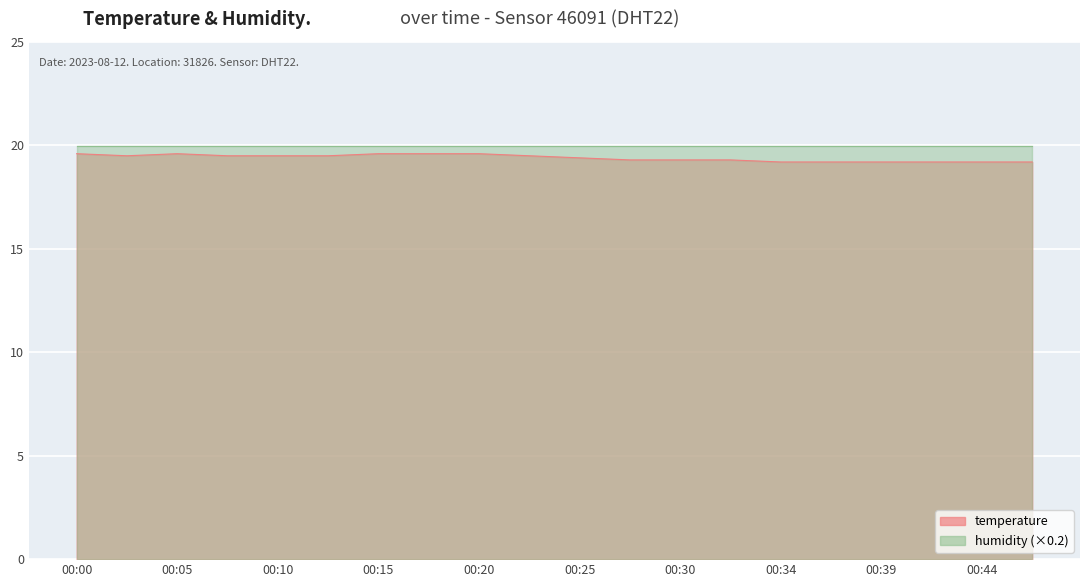

What is the change in value from 00:17 to 00:39?

-0.4